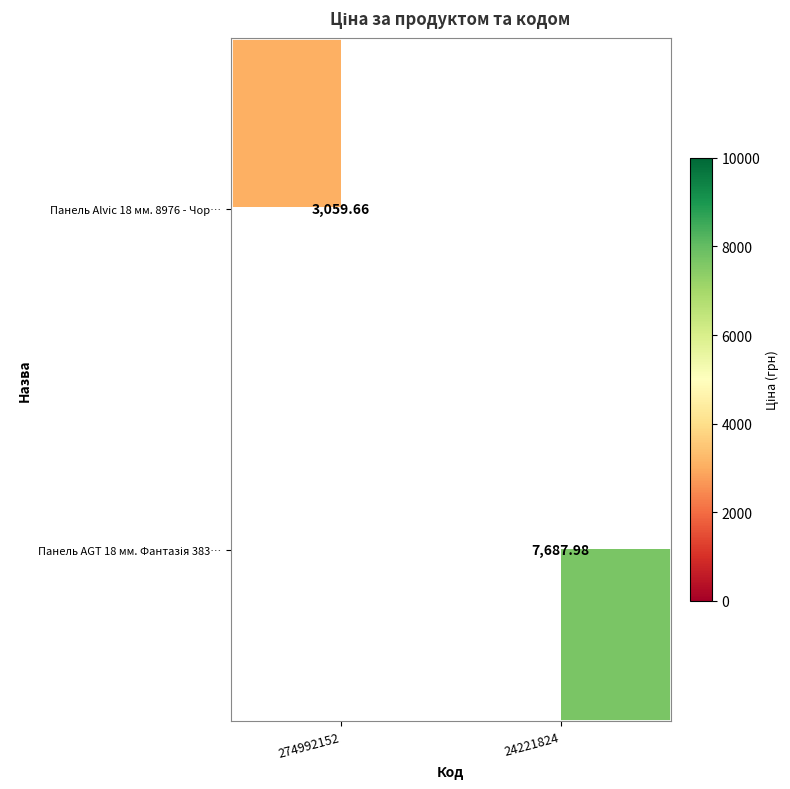

List the series in order of their peak value, highest first.

Панель Alvic 18 мм. 8976 - Чор…, Панель AGT 18 мм. Фантазія 383…